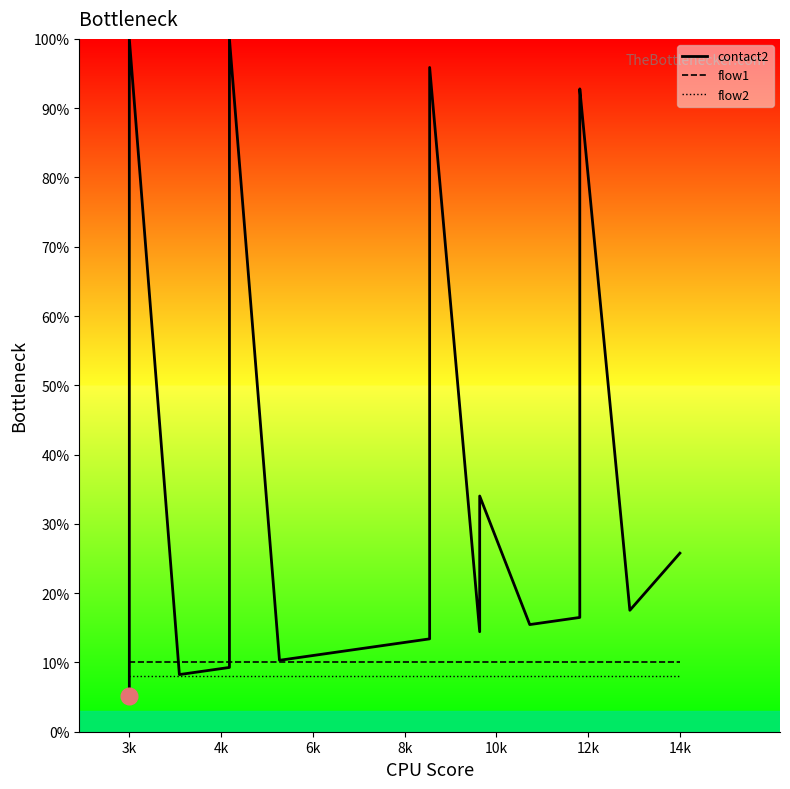

How many intersections are there between contact2_line and flow1_line?

3